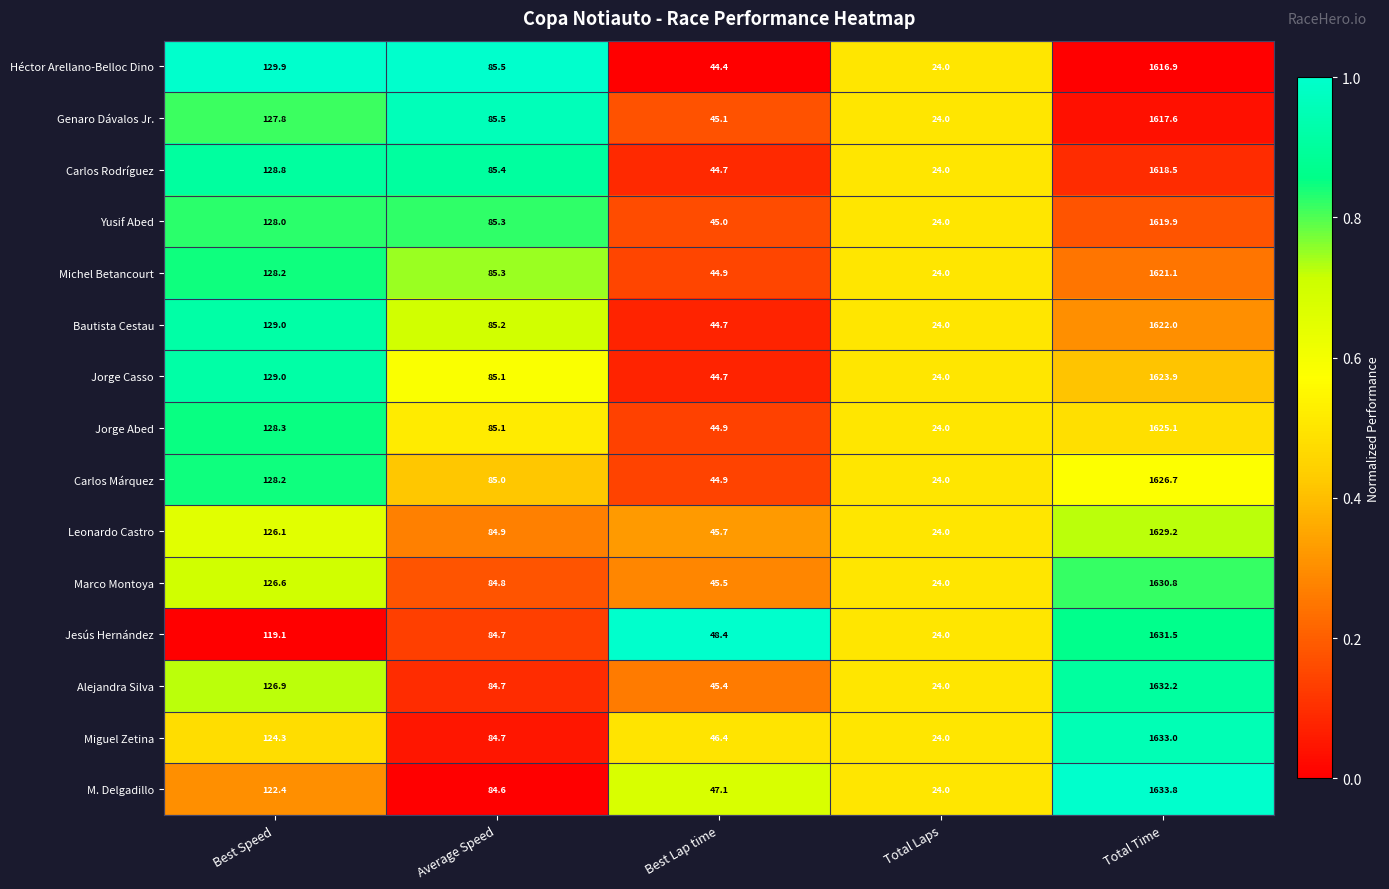

The value of Marco Montoya at Average Speed is 84.8. True or false?

True